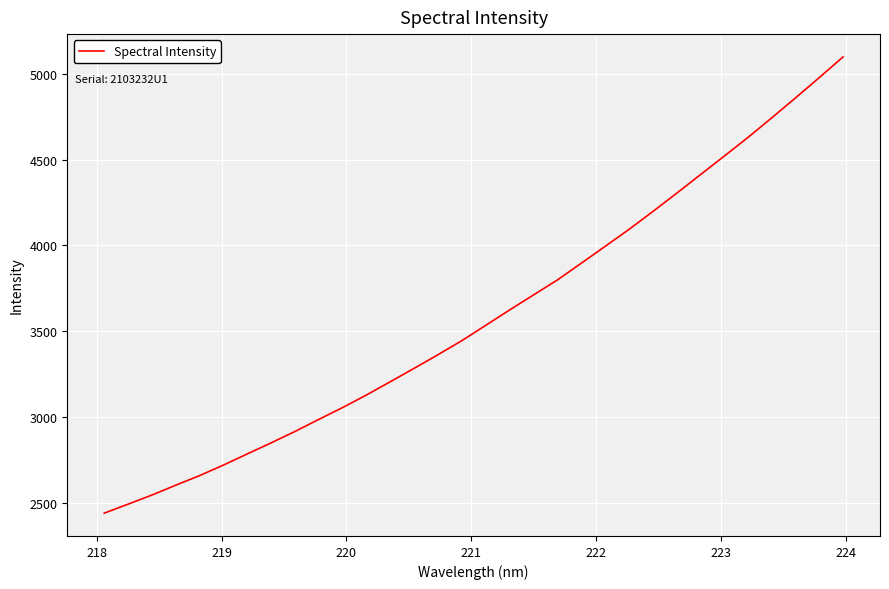

Reading right to left, what are all the values shown in this chart?

5098.5	4978.1	4859.4	4742.9	4628.6	4519.4	4411.1	4302.8	4196.2	4092.2	3993.5	3895.4	3798.1	3711.1	3623.6	3534.2	3445.2	3363.4	3284.0	3205.8	3128.6	3055.2	2986.1	2915.7	2849.2	2784.9	2719.7	2658.3	2602.3	2544.9	2491.7	2439.2